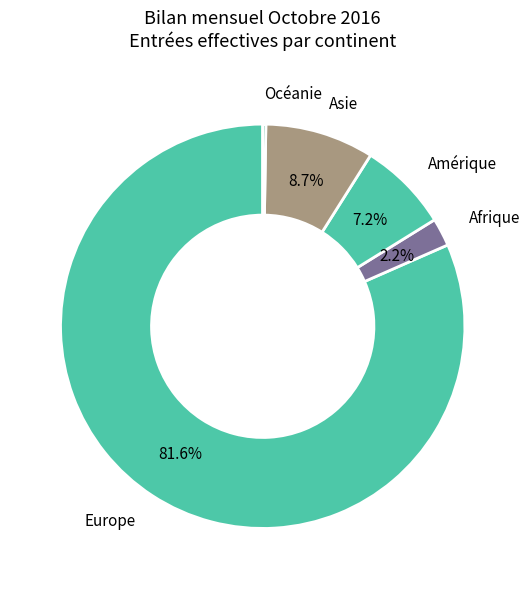

Which has a higher value, Amérique or Asie?

Asie